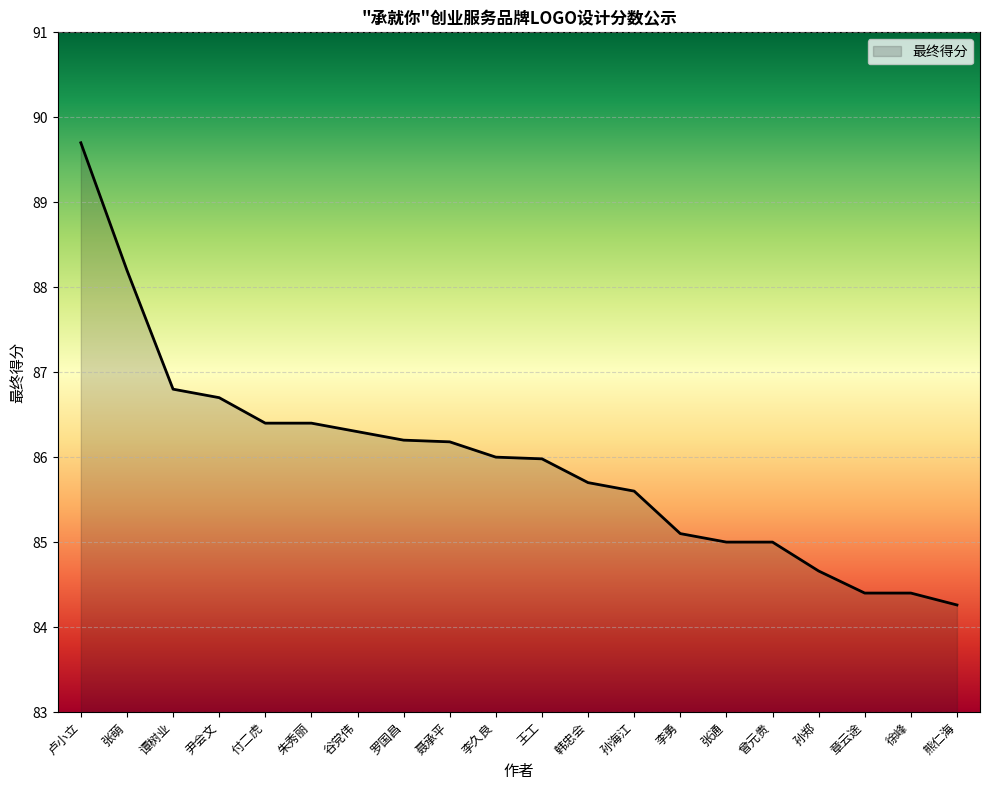

What position from the left is 王工?

11